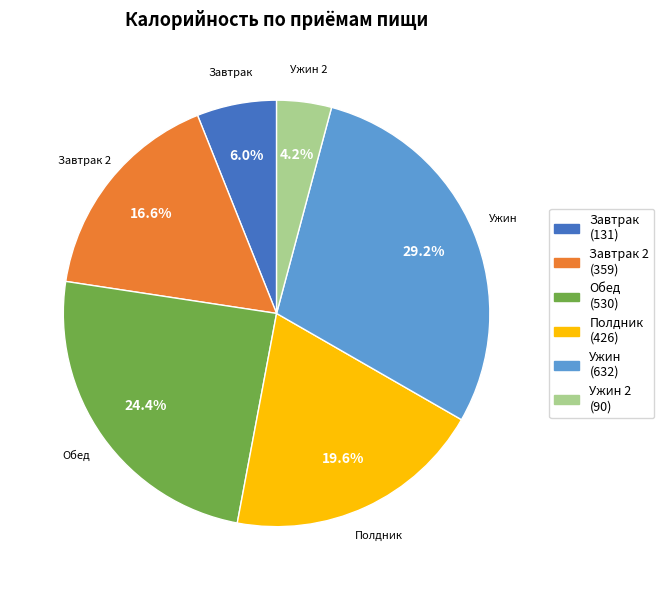

How many segments does this pie chart have?

6